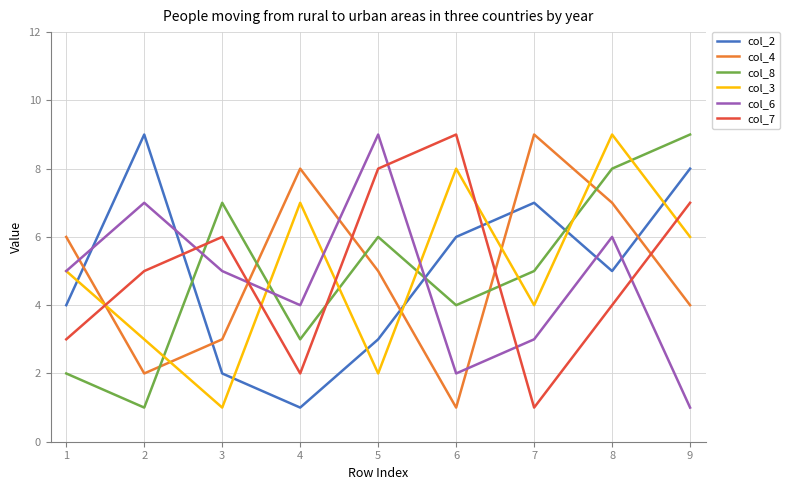

Is it true that col_4 equals 1 at 6?

True